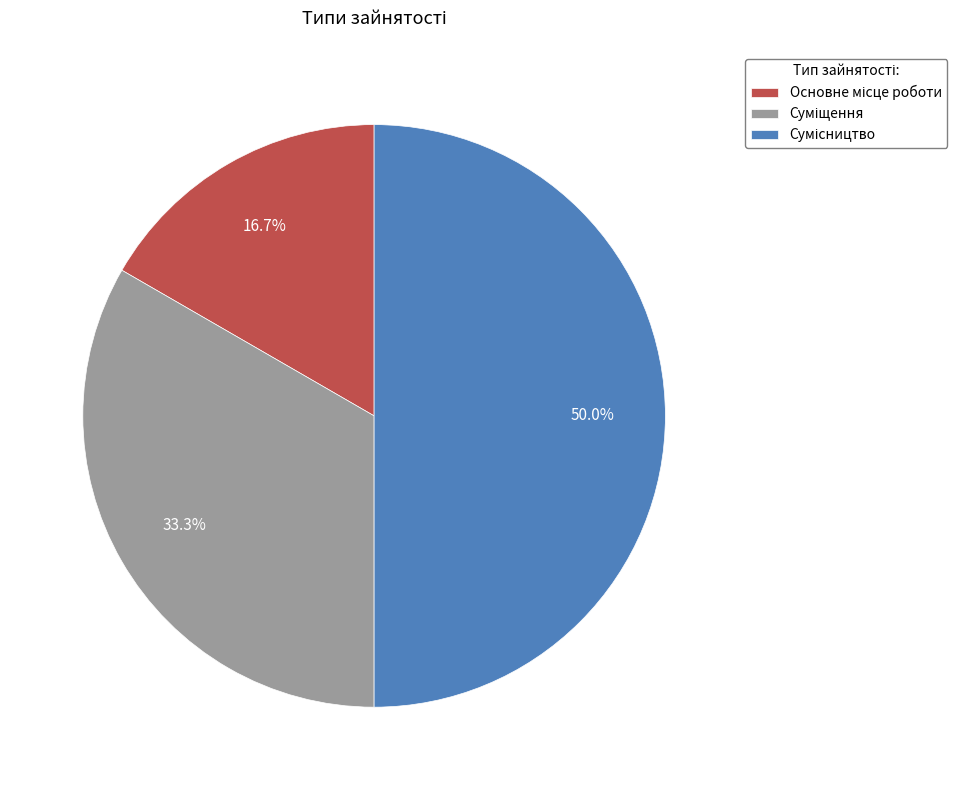

What percentage is the Суміщення slice, to the nearest percent?

33%